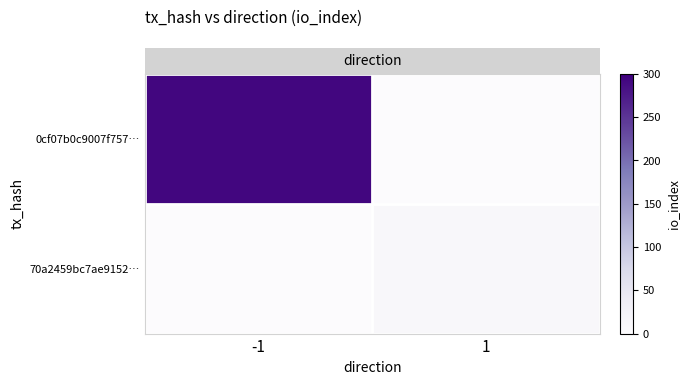

What is the total value across all series at -1?

294